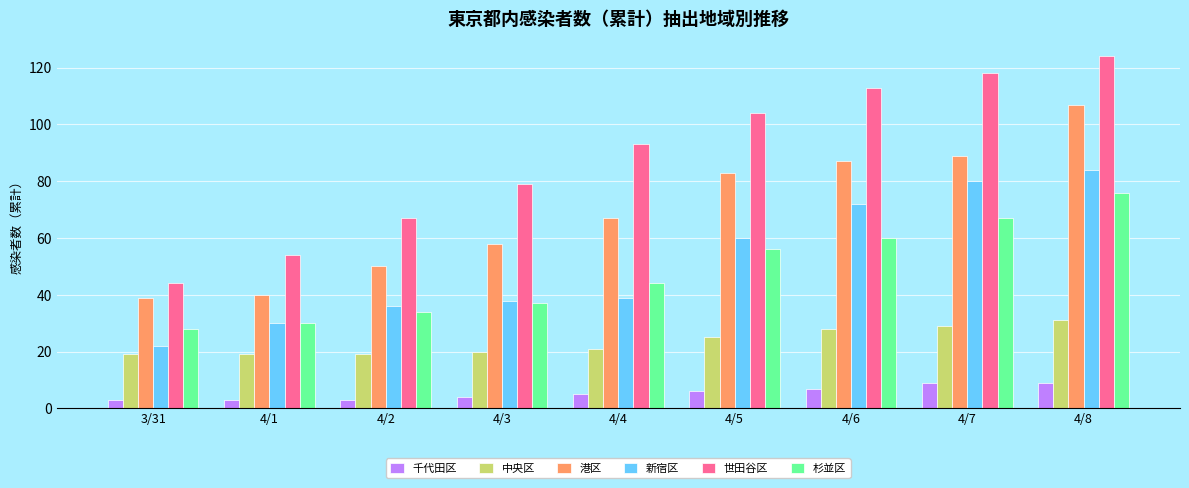

What position from the right is 4/6?

3